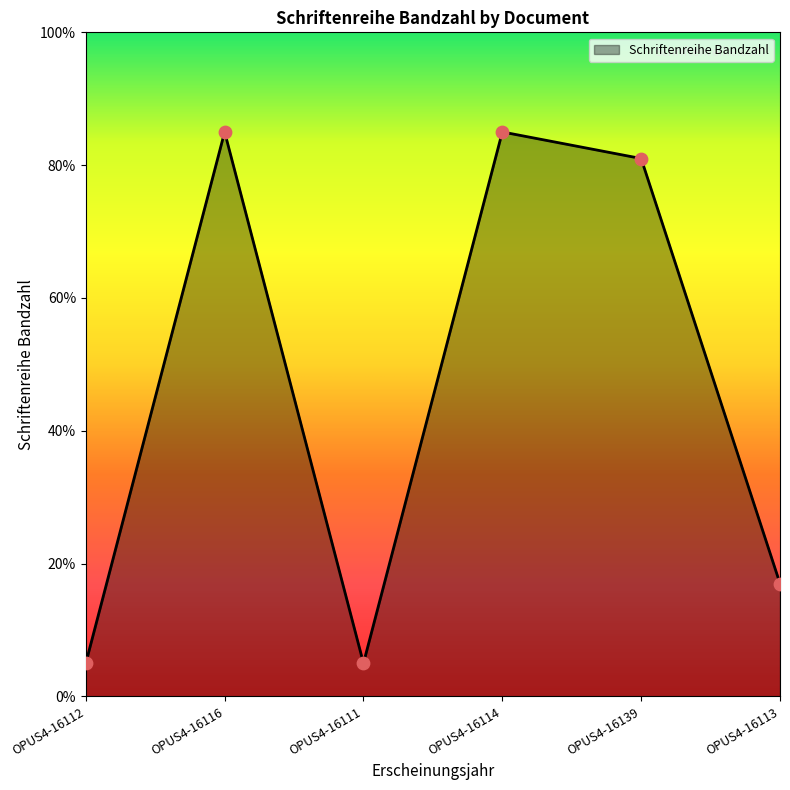

Between OPUS4-16112 and OPUS4-16139, which is larger?

OPUS4-16139